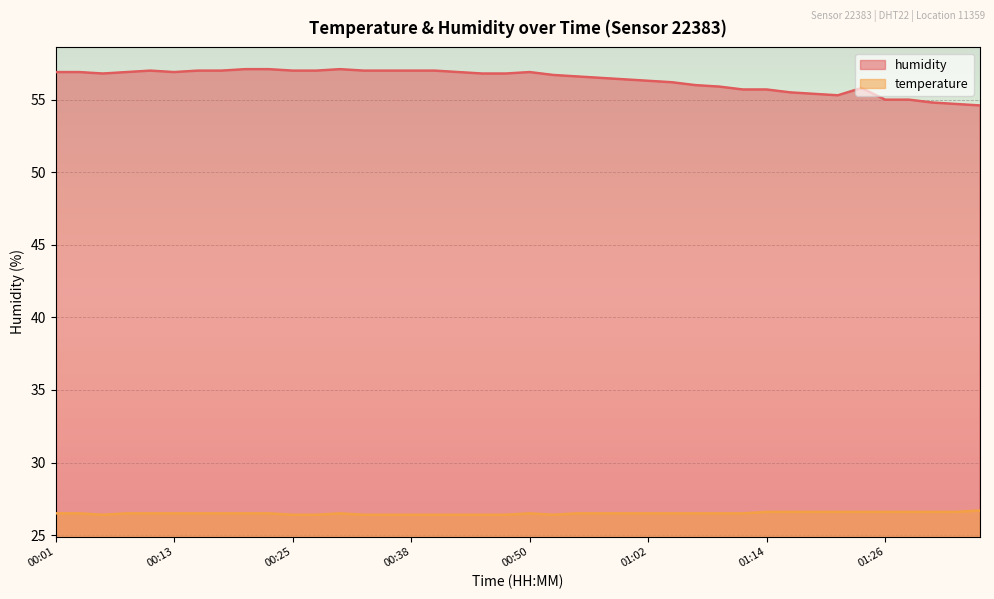

What are all the series names shown in the legend?

temperature, humidity